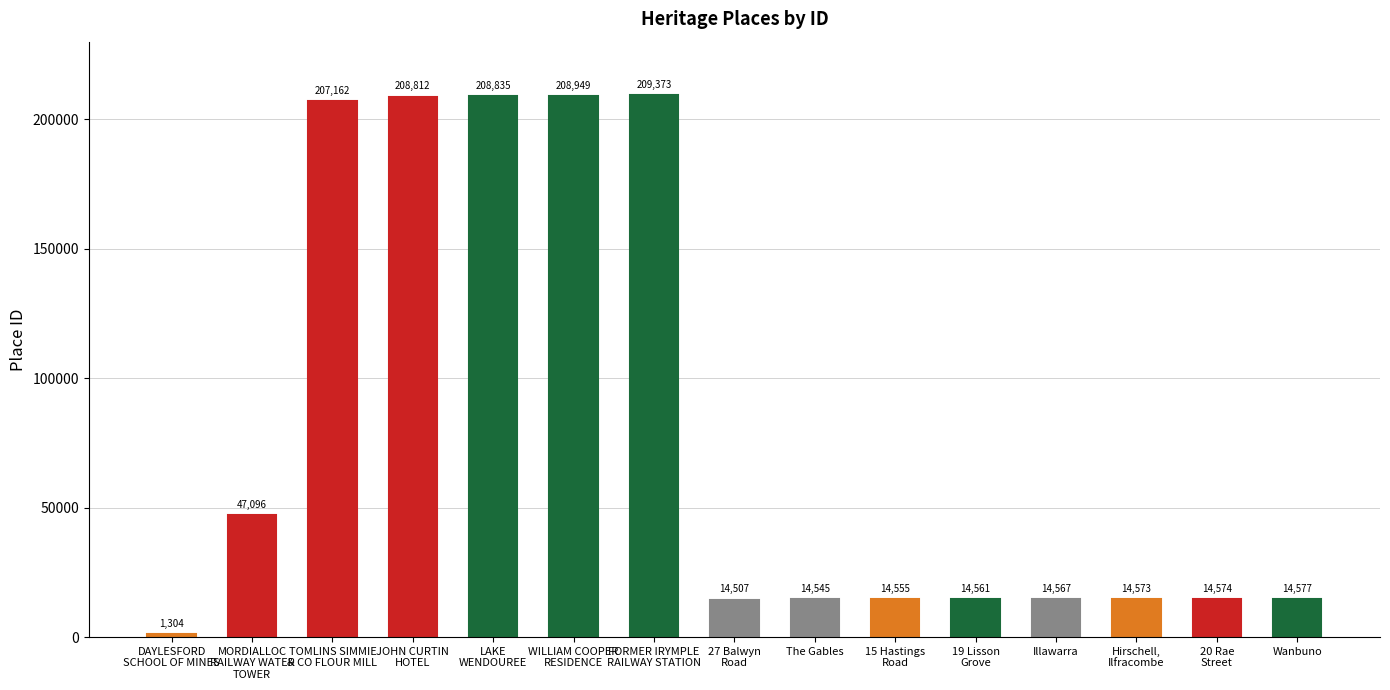

Which category has the highest value across all series?

FORMER IRYMPLE
RAILWAY STATION